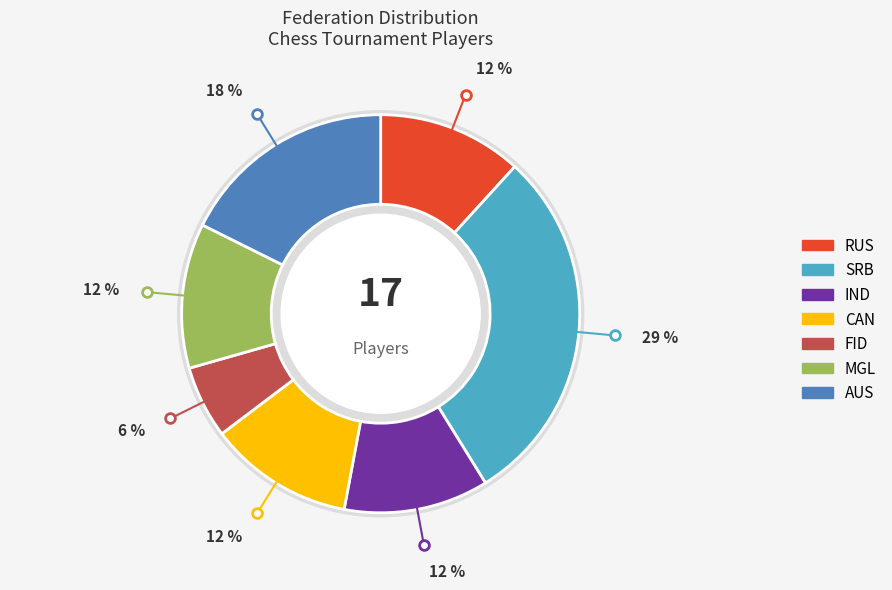

To the nearest percent, what portion does CAN represent?

12%